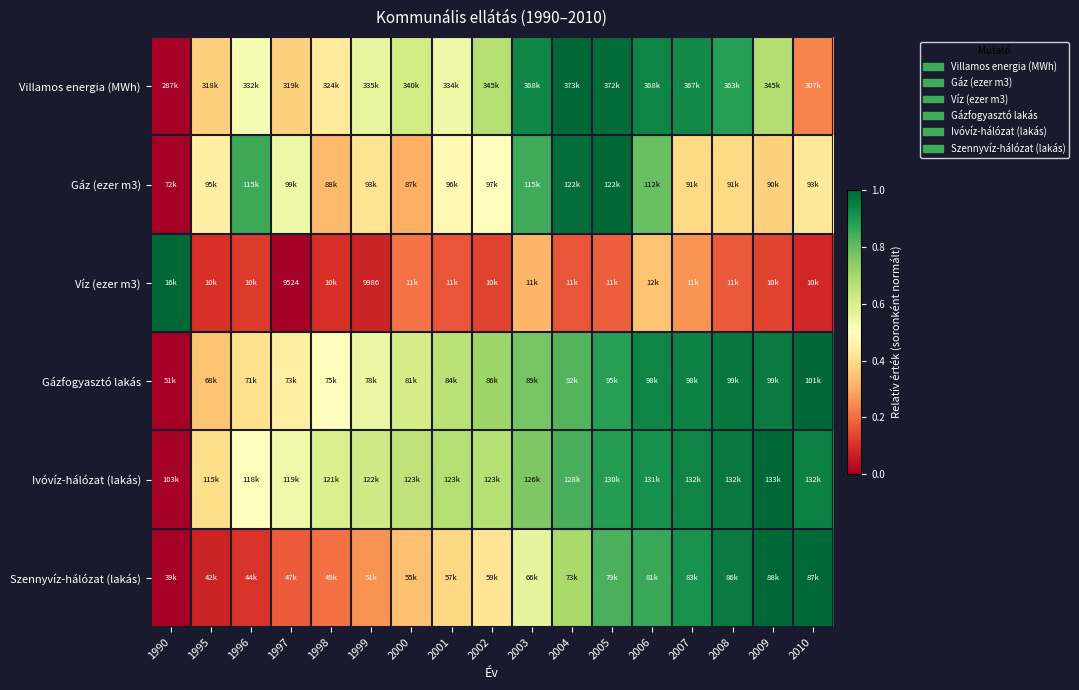

Is it true that Gáz (ezer m3) equals 0.4 at 1999?

True